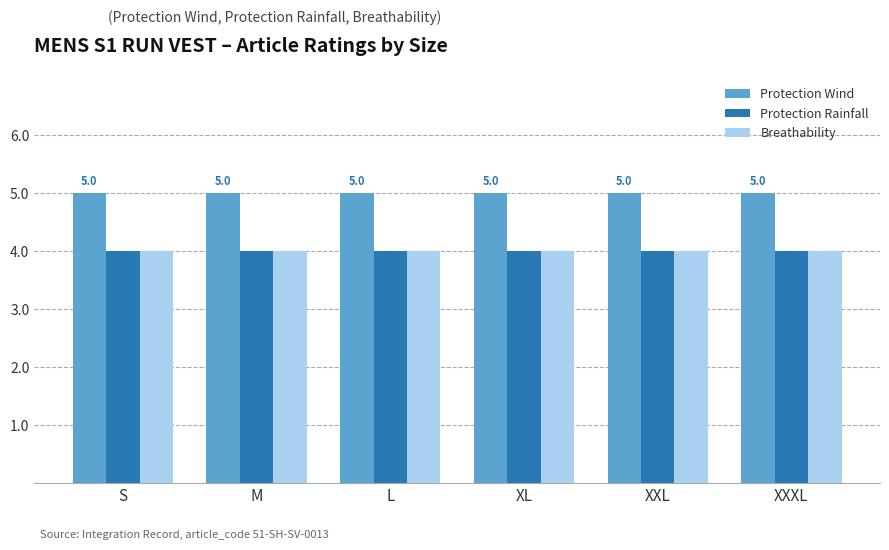

Does the chart contain any negative values?

No